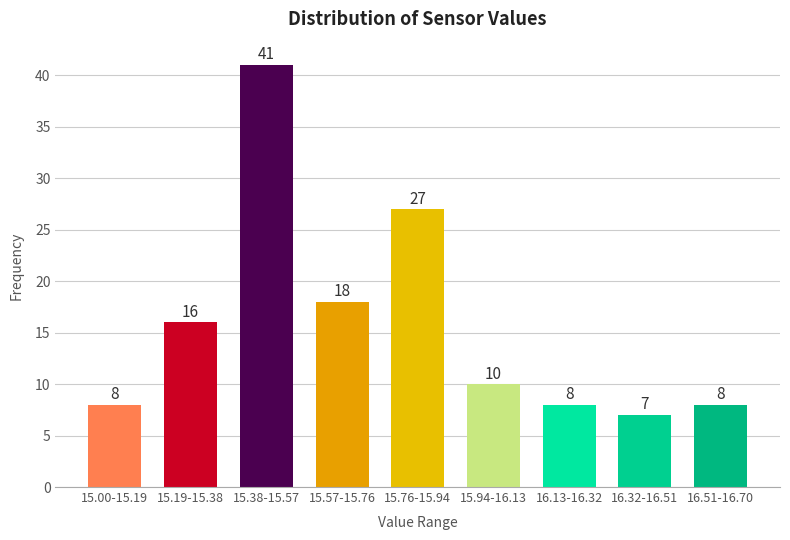

Reading right to left, transcribe all the data shown in this chart.

8	7	8	10	27	18	41	16	8